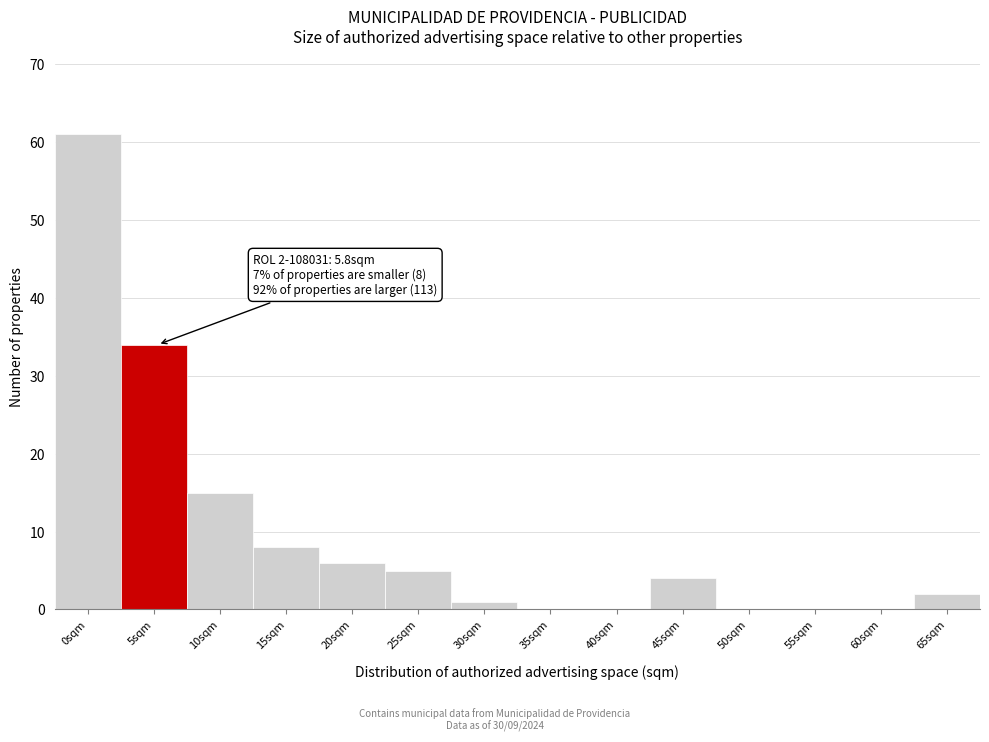

Reading left to right, transcribe all the data shown in this chart.

0sqm=61	5sqm=34	10sqm=15	15sqm=8	20sqm=6	25sqm=5	30sqm=1	35sqm=0	40sqm=0	45sqm=4	50sqm=0	55sqm=0	60sqm=0	65sqm=2